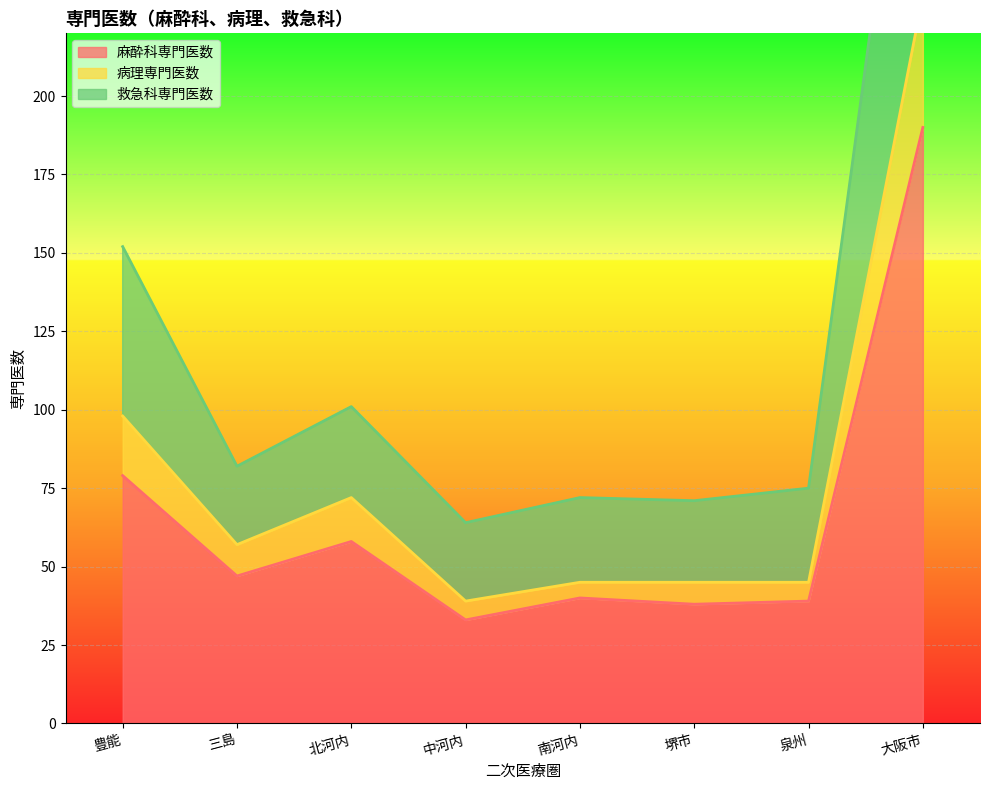

The 麻酔科専門医数 series shows 76 at 北河内. True or false?

False